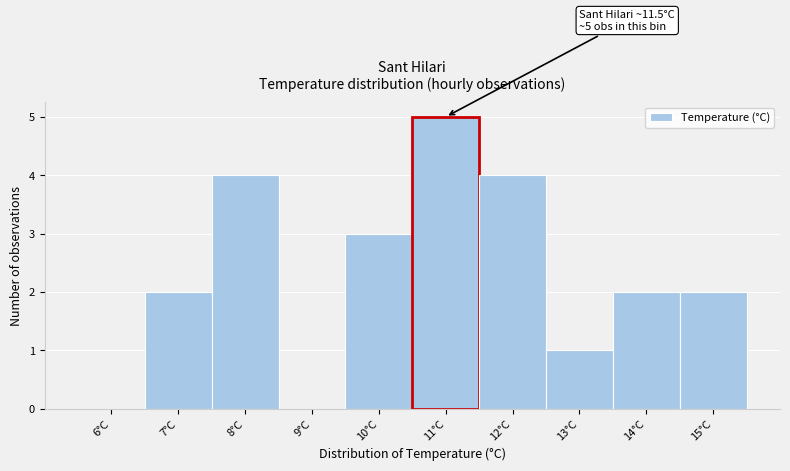

Reading right to left, list all the values displayed in this chart.

15°C=2	14°C=2	13°C=1	12°C=4	11°C=5	10°C=3	9°C=0	8°C=4	7°C=2	6°C=0